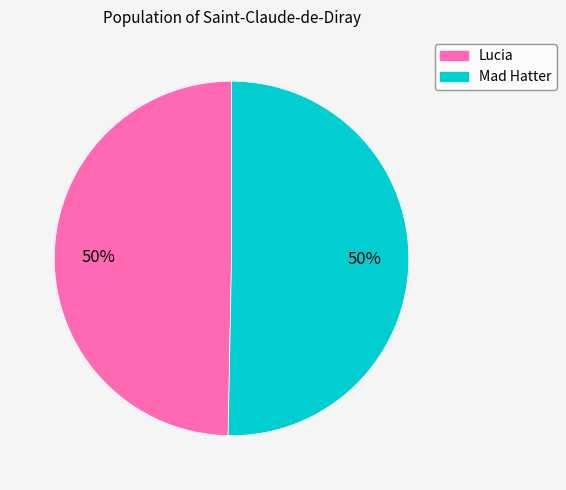

True or false: Lucia accounts for 50% of the total.

True